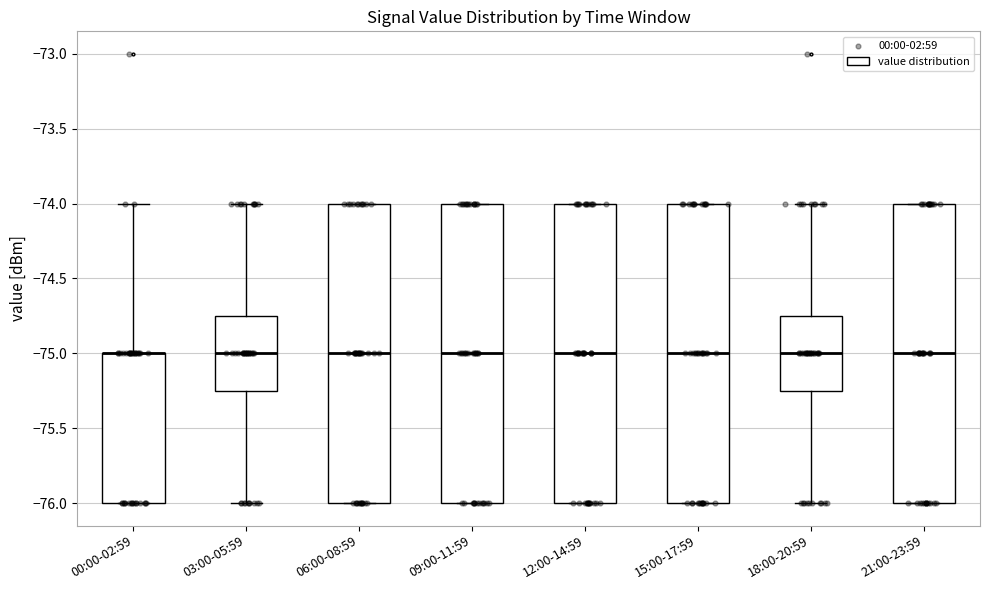

Reading left to right, transcribe this box plot: for each box, give where its median line is, the range the box spans, and where its two whiskers end, as read against the y-axis. The values are not printed on the chart, so give them approximately, as read against the axis.

00:00-02:59: median -75.00 (drawn on the box's upper edge), box -76.00 to -75.00, whiskers -76.00 to -74.00
03:00-05:59: median -75.00, box -75.25 to -74.75, whiskers -76.00 to -74.00
06:00-08:59: median -75.00, box -76.00 to -74.00, whiskers -76.00 to -74.00
09:00-11:59: median -75.00, box -76.00 to -74.00, whiskers -76.00 to -74.00
12:00-14:59: median -75.00, box -76.00 to -74.00, whiskers -76.00 to -74.00
15:00-17:59: median -75.00, box -76.00 to -74.00, whiskers -76.00 to -74.00
18:00-20:59: median -75.00, box -75.25 to -74.75, whiskers -76.00 to -74.00
21:00-23:59: median -75.00, box -76.00 to -74.00, whiskers -76.00 to -74.00